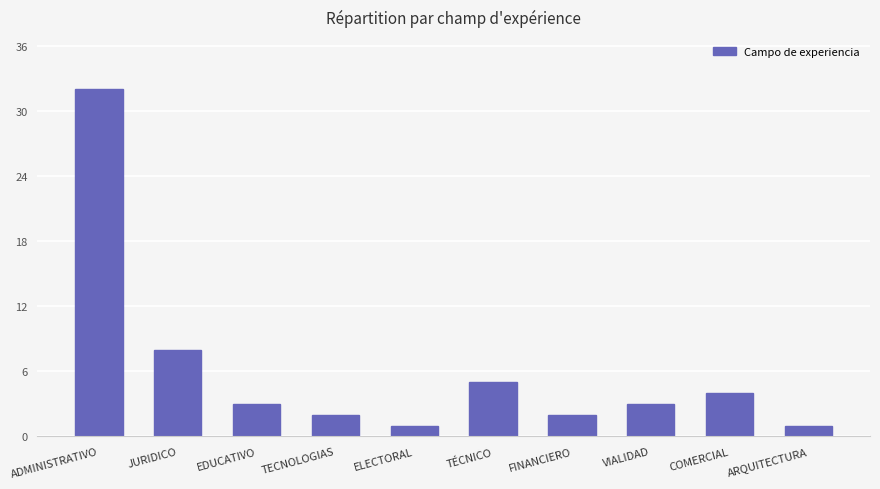

Are the bars grouped side by side (vs. stacked)?

No